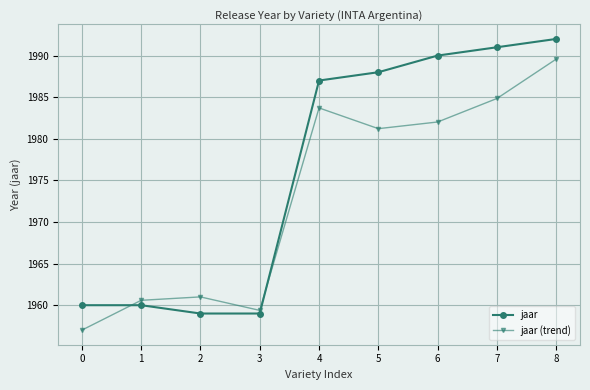

What is the greatest value displayed?

1992.0